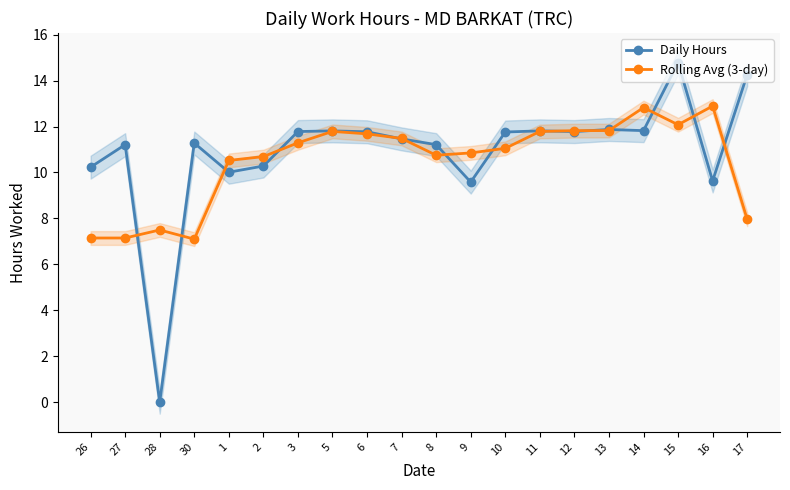

What is the label of the 20th point from the right?

26